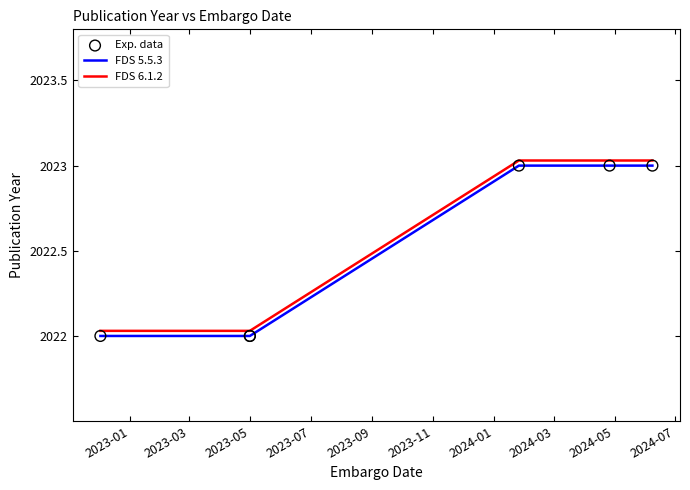

Which series has the widest spread of Y values?

FDS 5.5.3